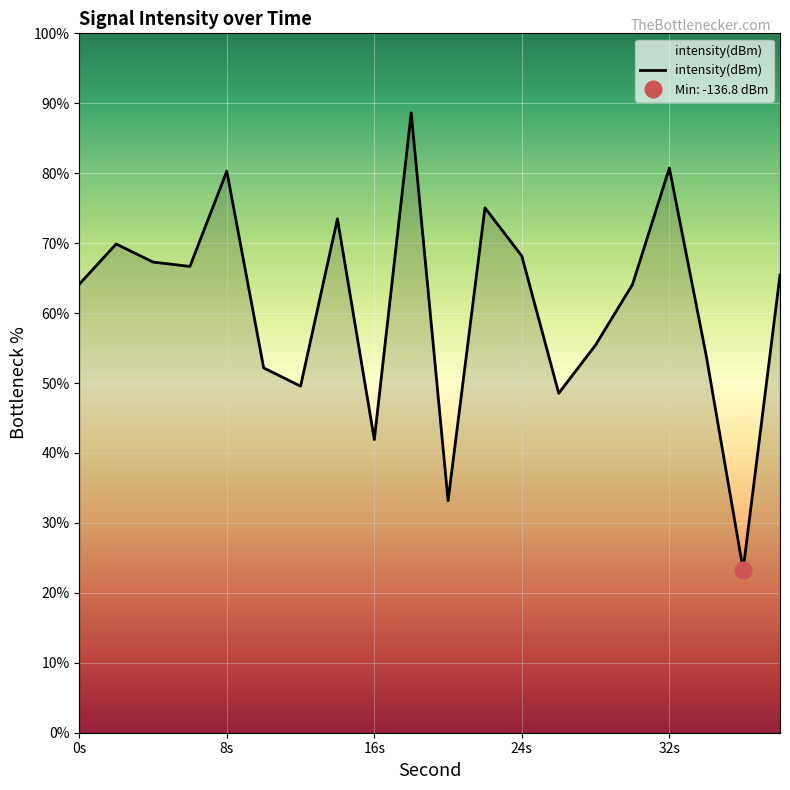

What is the highest value of the intensity(dBm) series?

88.6